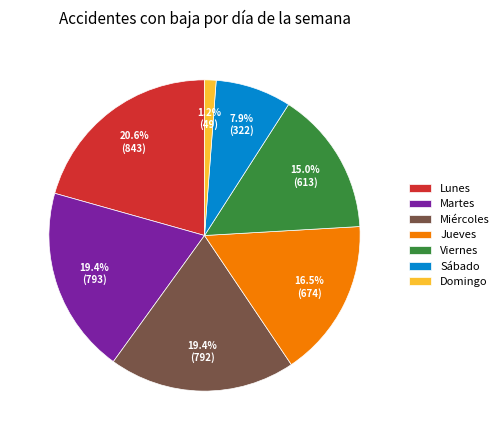

Approximately how many times larger is the value at Viernes compared to Miércoles?

0.8